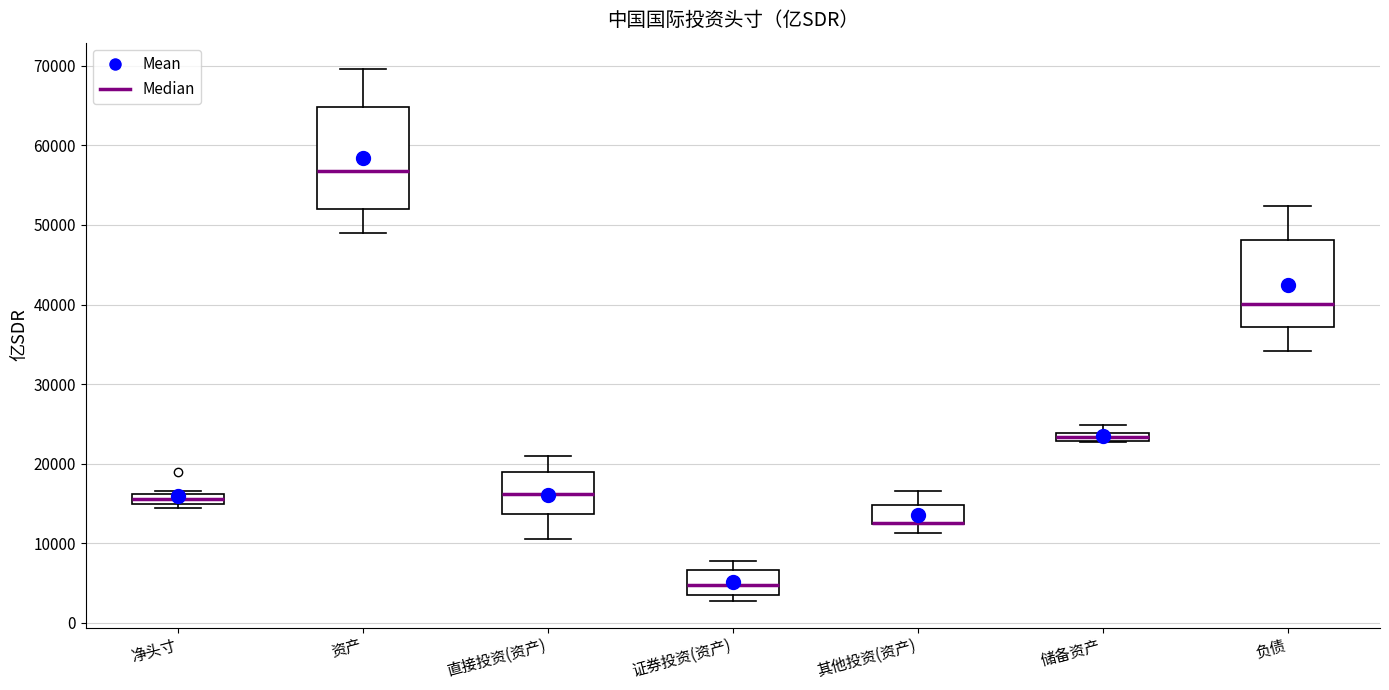

Where is the upper edge of the box for 负债 on the y-axis? The values are not printed on the chart, so give them approximately, as read against the axis.

48000